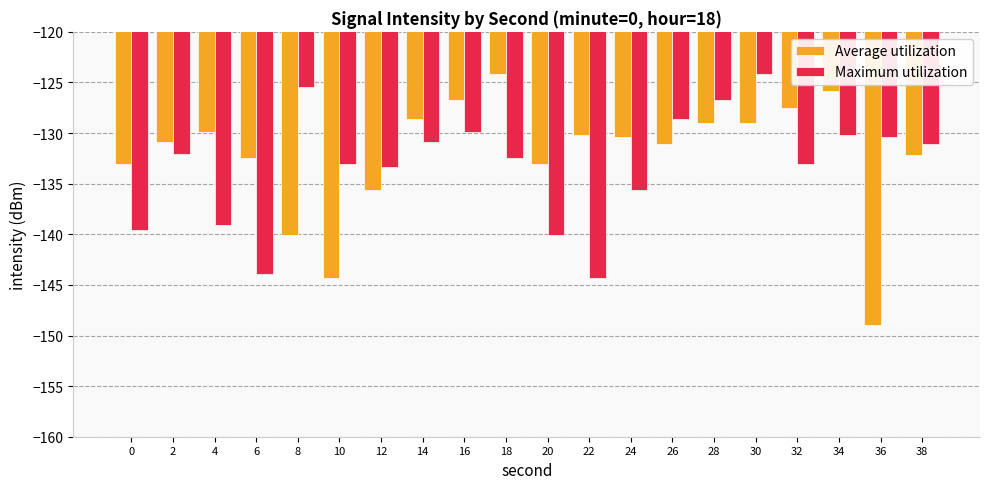

Which category has the lowest value in the Maximum utilization series?

22